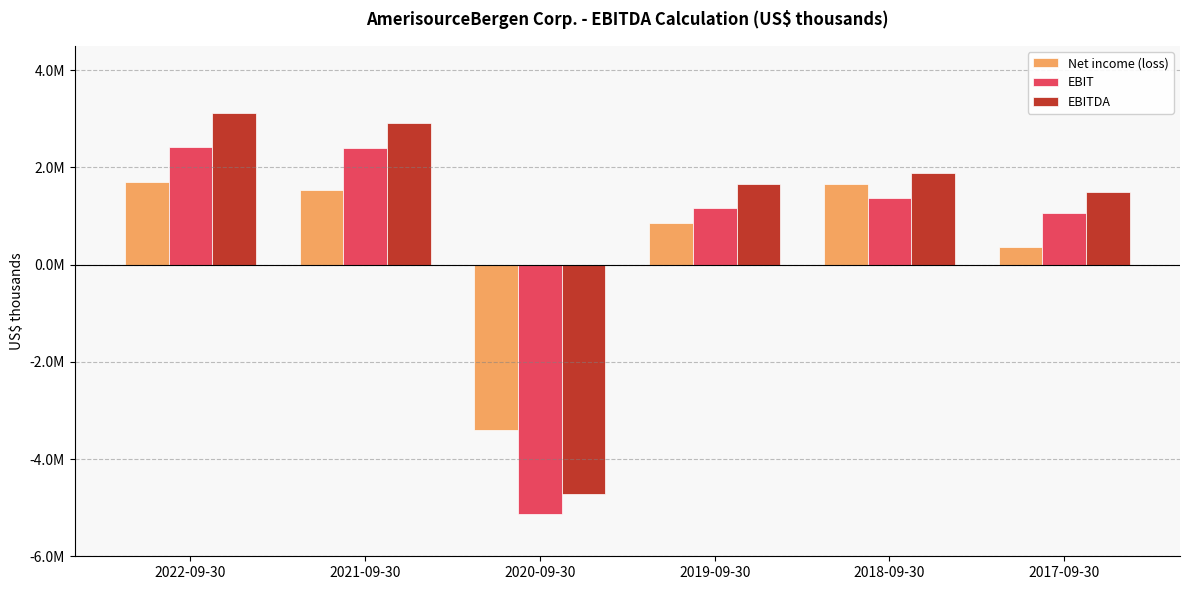

What is the sum of the Net income (loss) values at 2018-09-30 and 2020-09-30?

-1750311